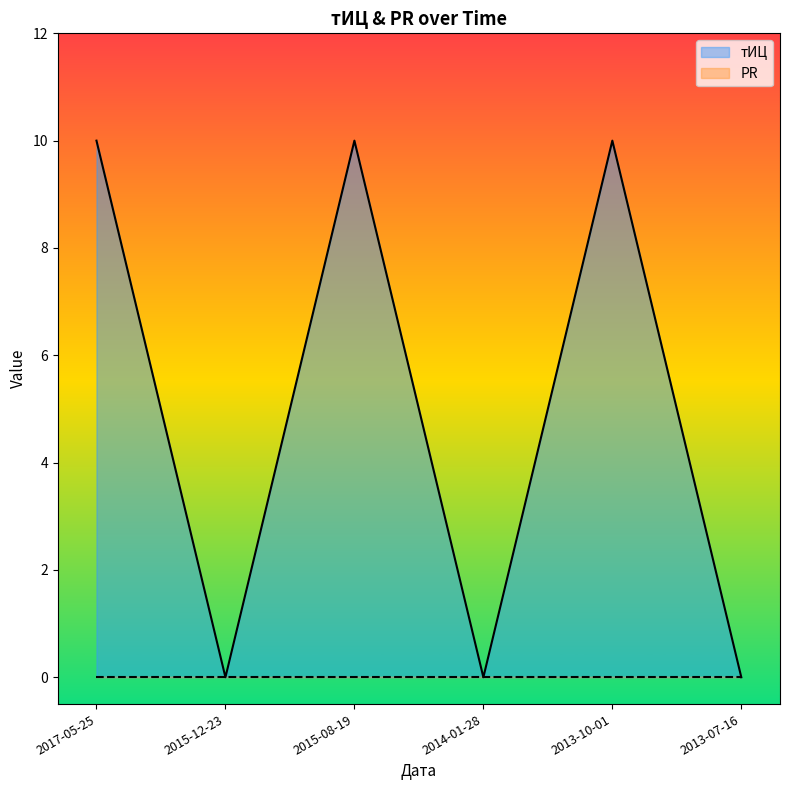

Does the chart display data point markers on the line(s)?

No